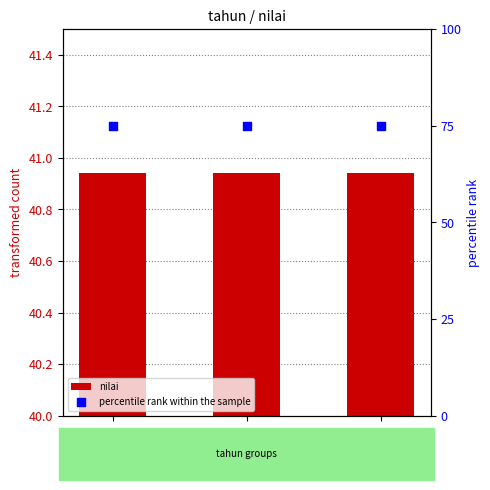

What is the total value across all series at 2024?

75.9